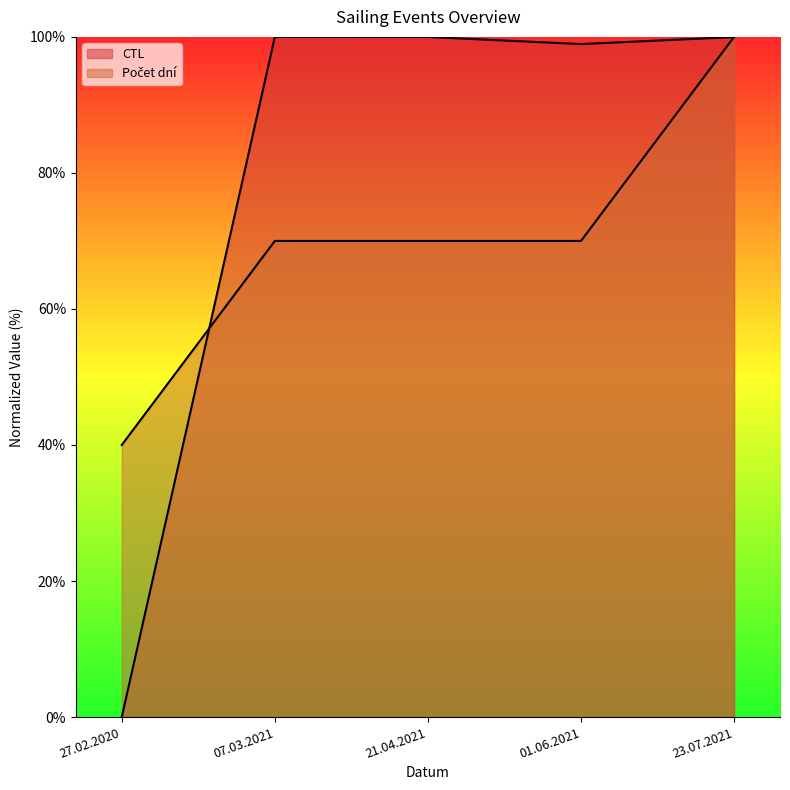

Reading right to left, transcribe all the data shown in this chart.

CTL: 23.07.2021=100.0	01.06.2021=98.9	21.04.2021=100.0	07.03.2021=100.0	27.02.2020=0.0
Počet dní: 23.07.2021=100.0	01.06.2021=70.0	21.04.2021=70.0	07.03.2021=70.0	27.02.2020=40.0